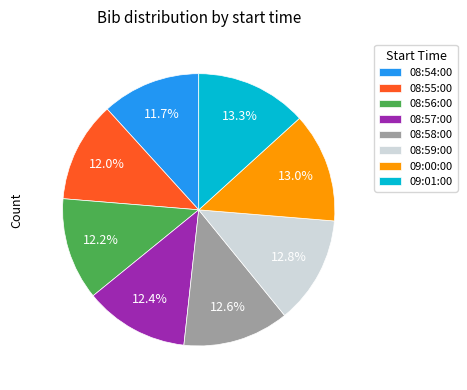

To the nearest percent, what is the average slice percentage?

12%